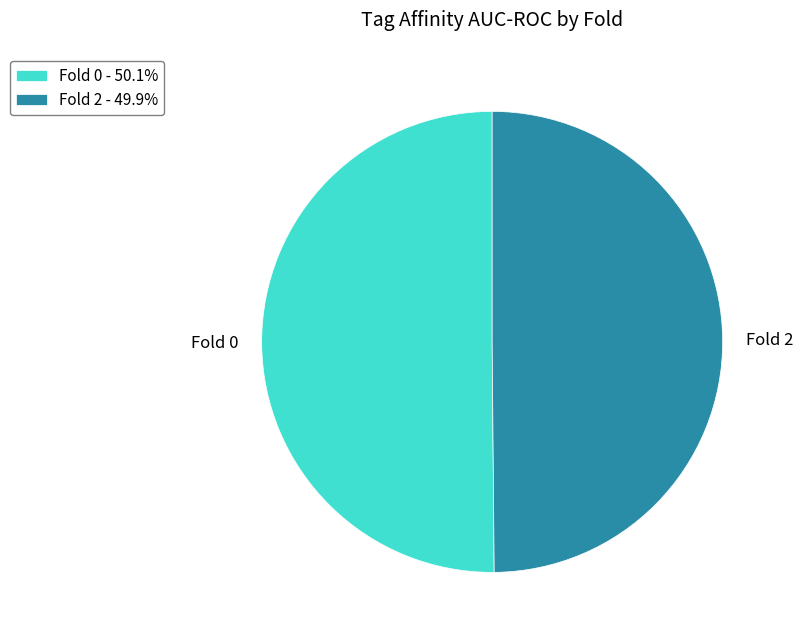

True or false: Fold 0 accounts for 50% of the total.

True